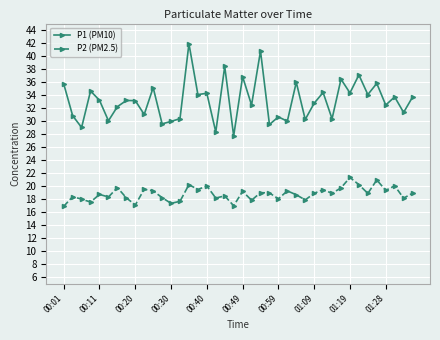

In P2 (PM2.5), how many points are higher than both neighbors (excluding endpoints)?

14